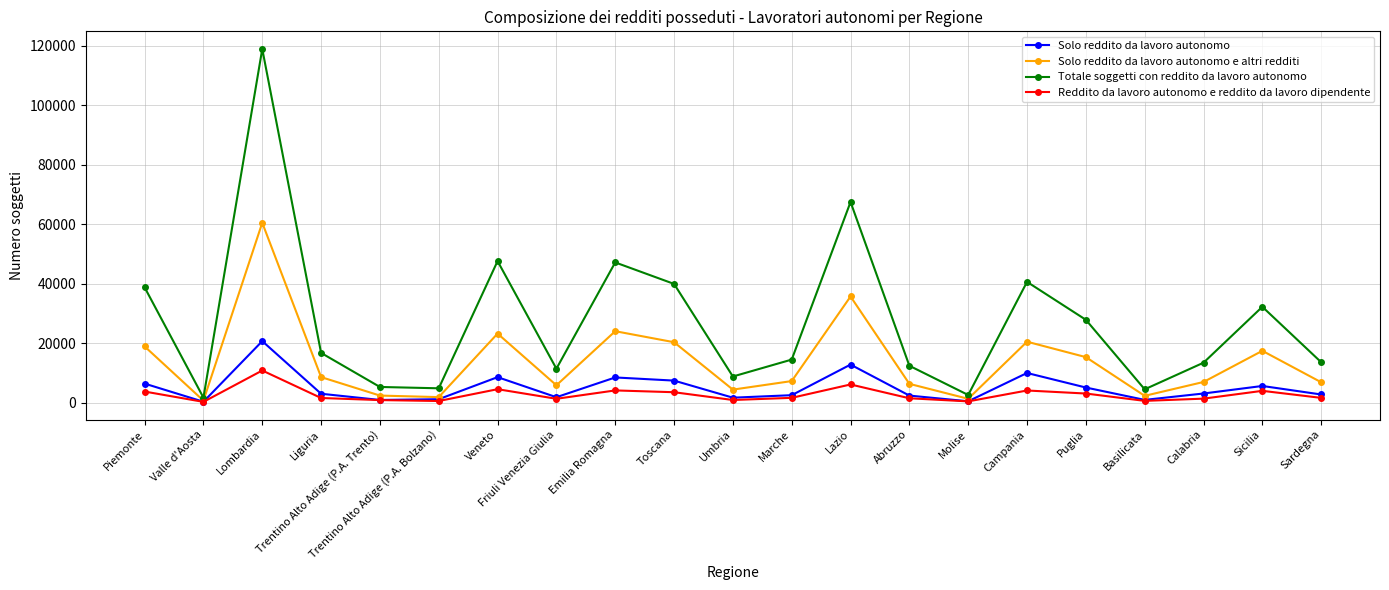

The value of Reddito da lavoro autonomo e reddito da lavoro dipendente at Lombardia is 5916. True or false?

False